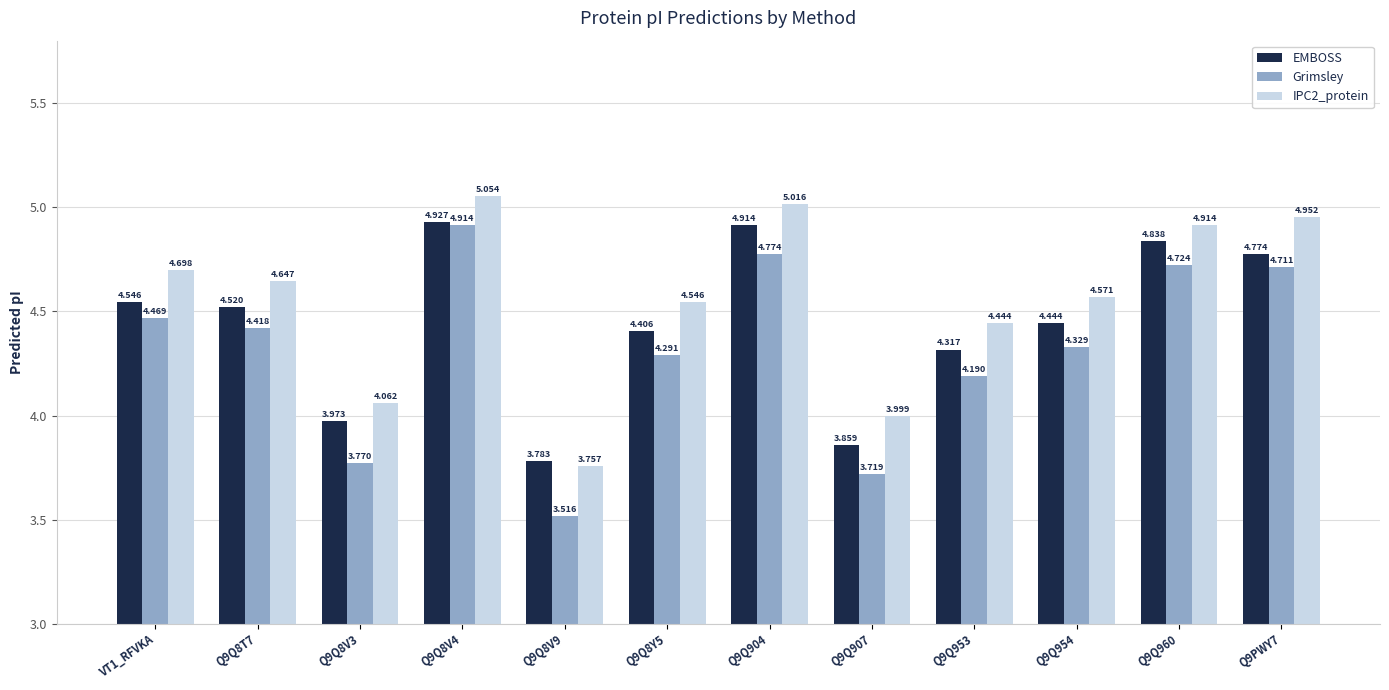

The EMBOSS series shows 1.6 at Q9Q960. True or false?

False